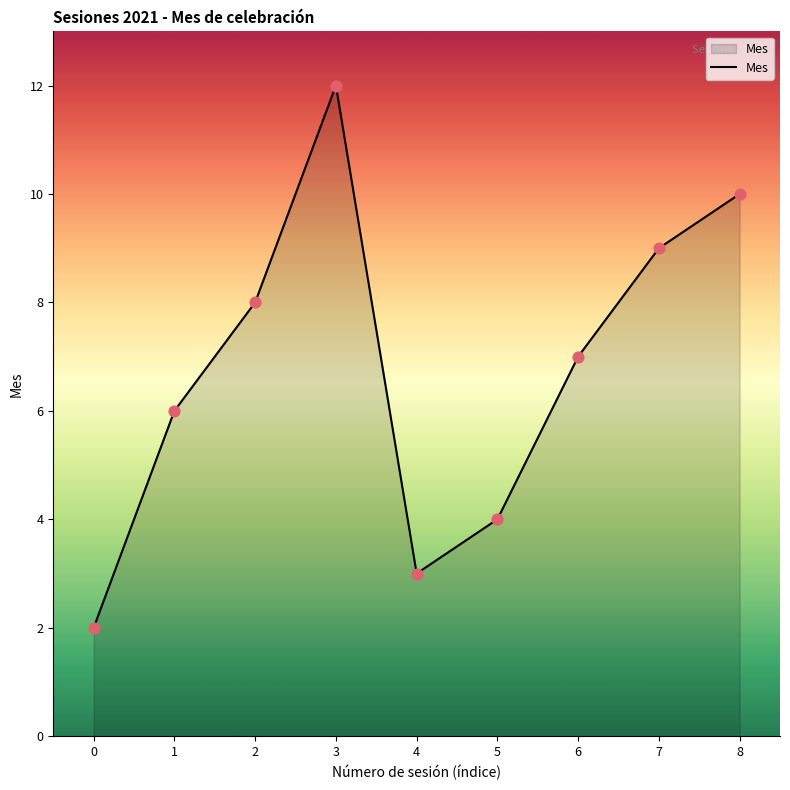

What is the ratio of the value at 0 to the value at 6?

0.3